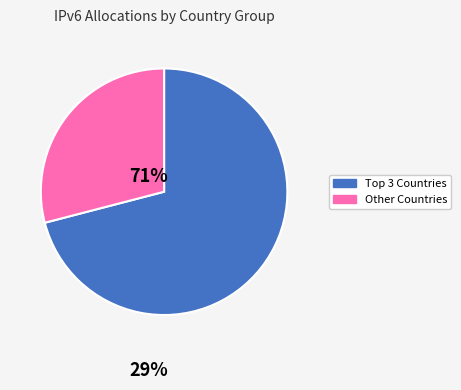

Which slice is the largest?

Top 3 Countries